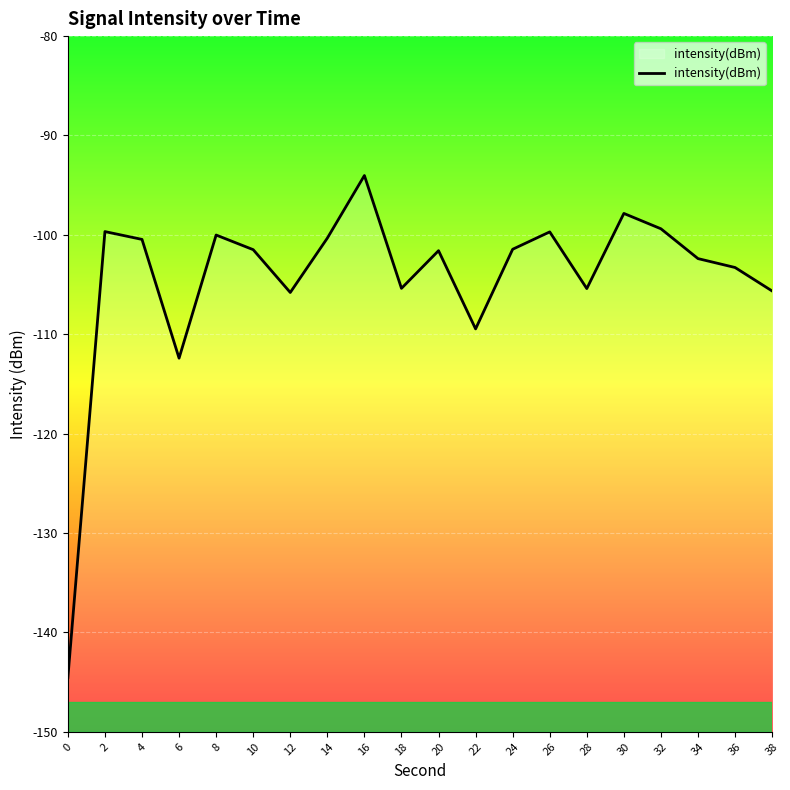

What is the difference between the maximum and minimum values?

50.5